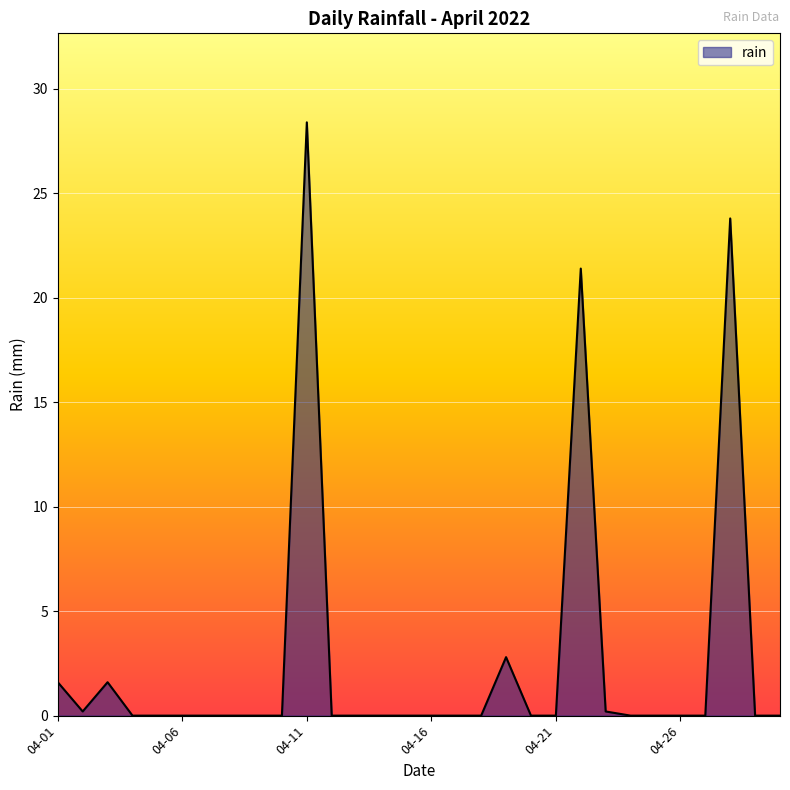

What is the maximum value shown in the chart?

28.4